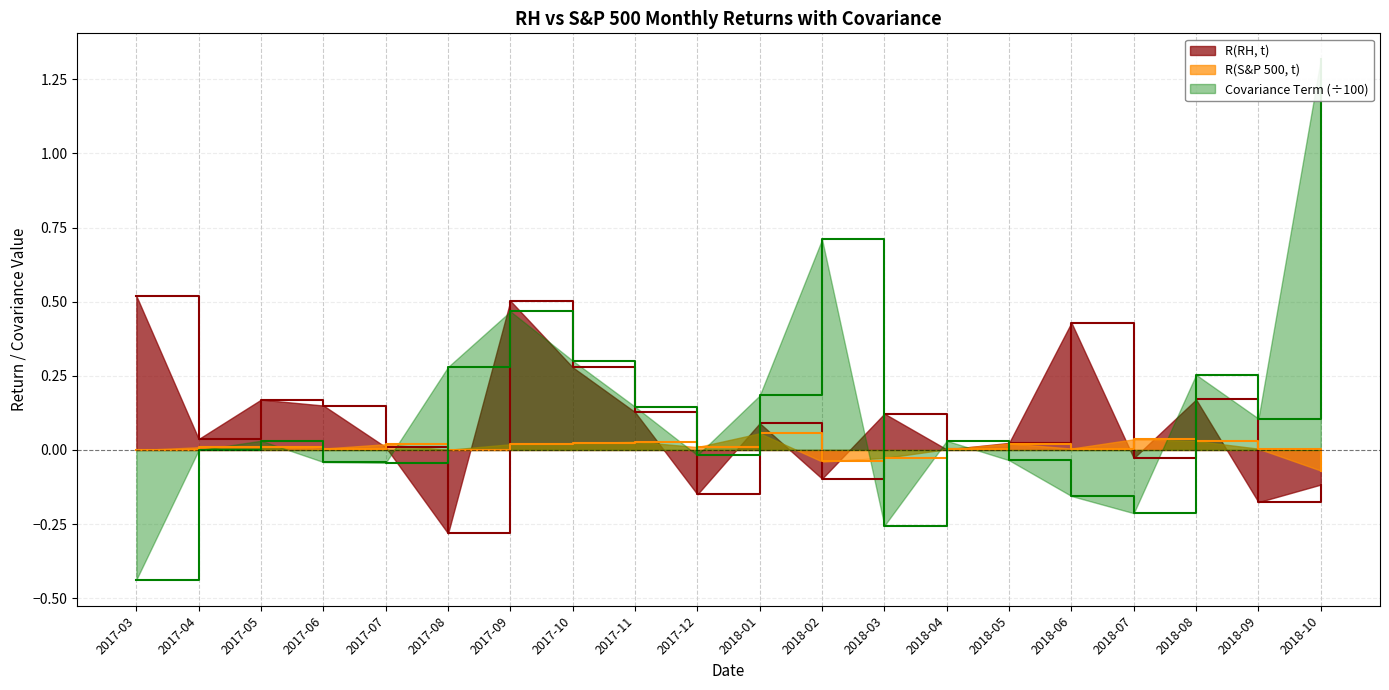

How many data points does each series have?

20